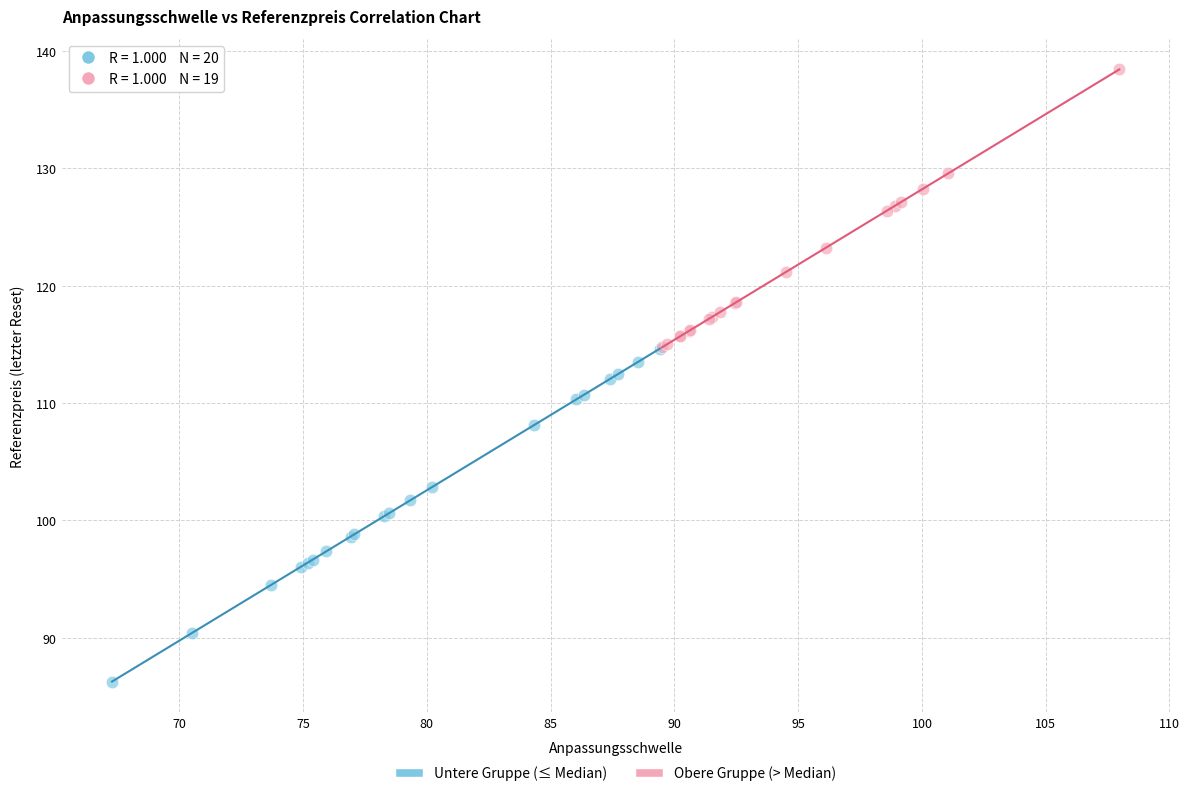

Which series has the widest spread of Y values?

Untere Gruppe (≤ Median)